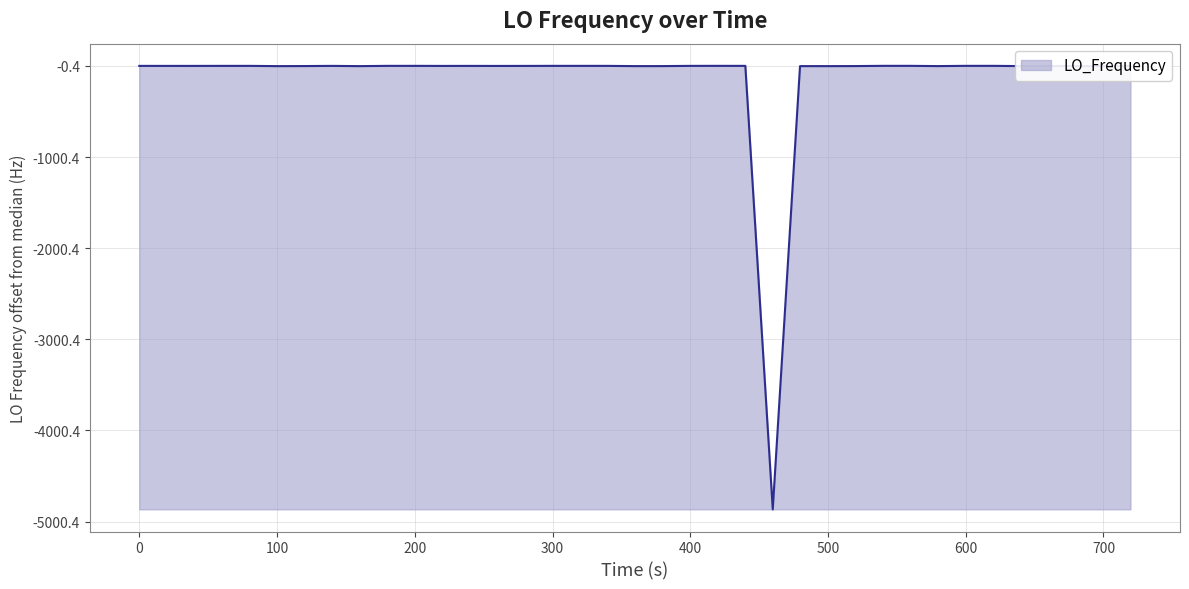

Does the chart have visible grid lines?

Yes